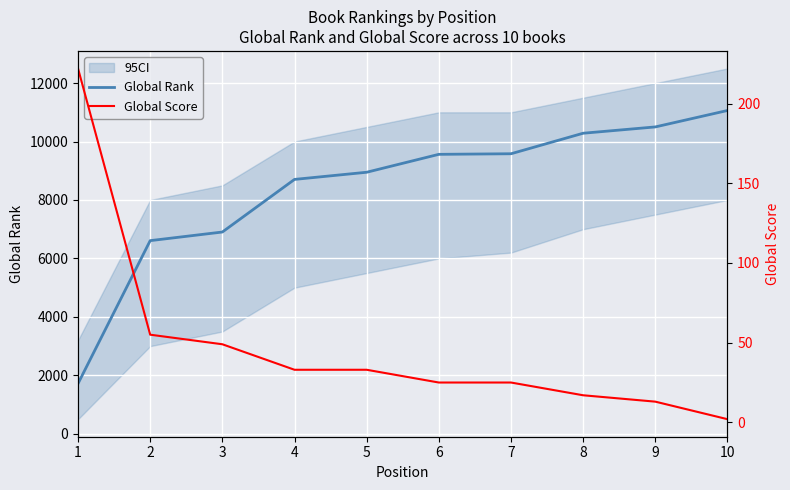

True or false: Global Rank and Global Score cross at least once.

False